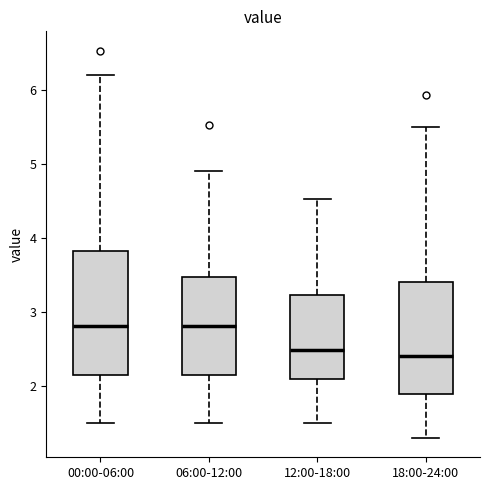

Where does the lower whisker of the box for 18:00-24:00 end on the y-axis? The values are not printed on the chart, so give them approximately, as read against the axis.

1.3